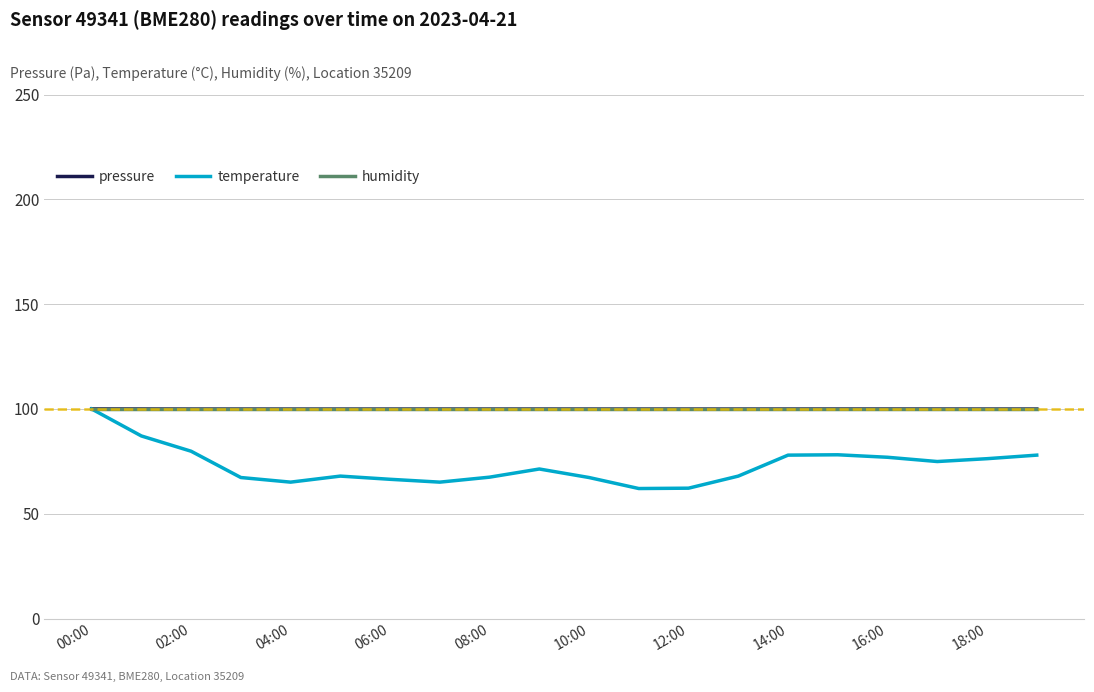

What is the lowest value of the humidity series?

100.0